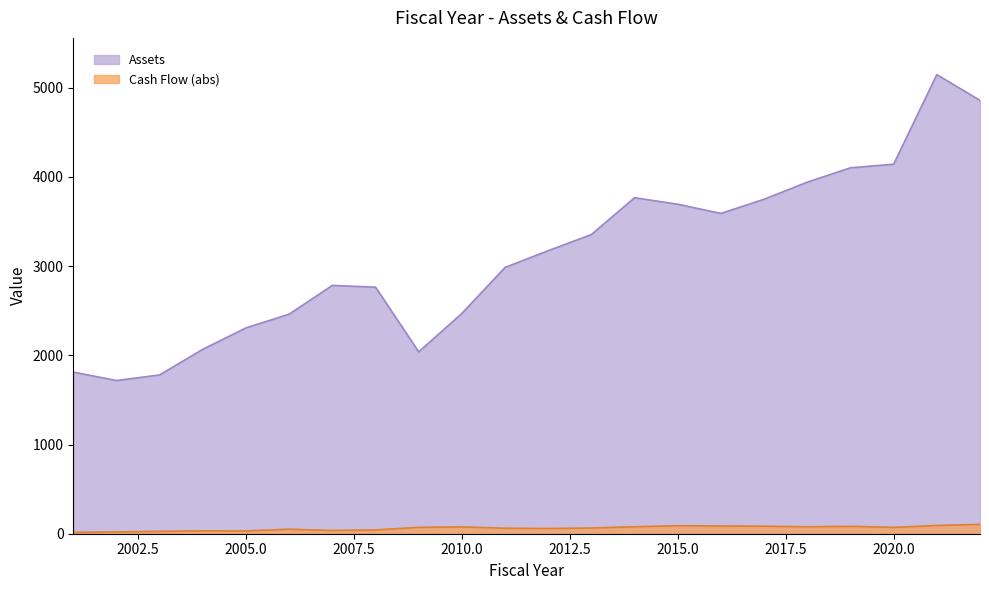

The Cash Flow series shows 31.5 at 2005. True or false?

True